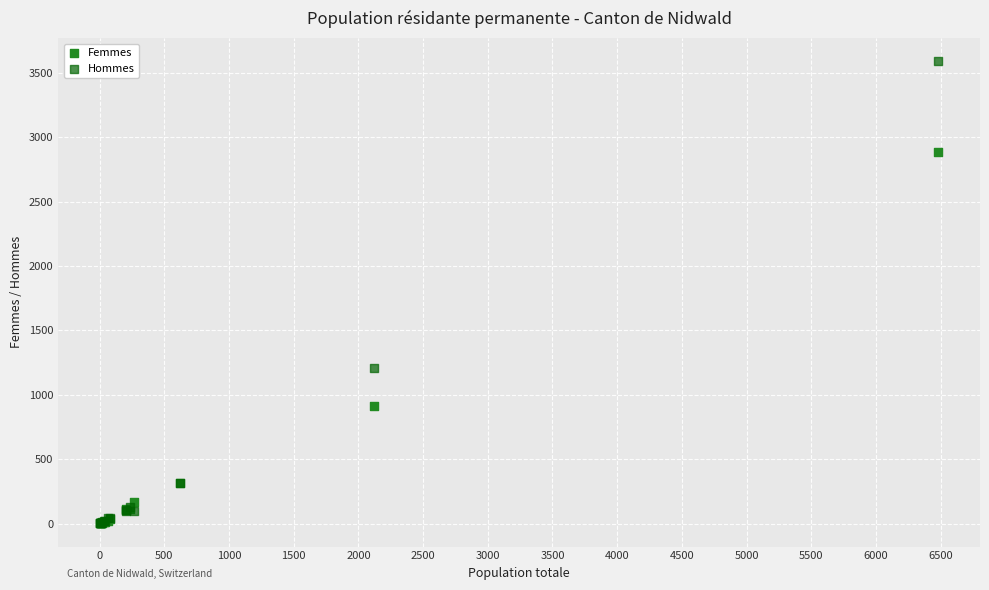

In the Femmes series, what Y value is closest to 1445?

913